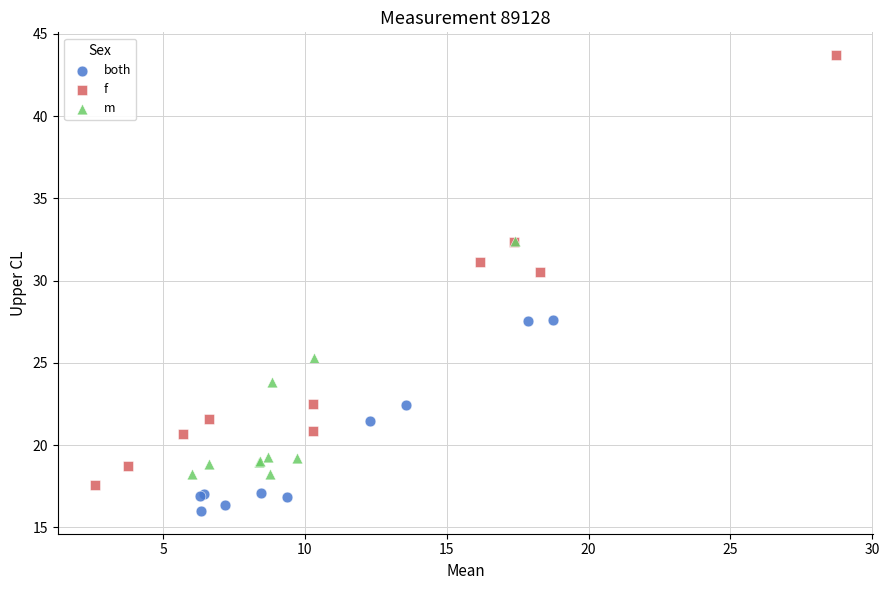

Which series has the widest spread of Y values?

f